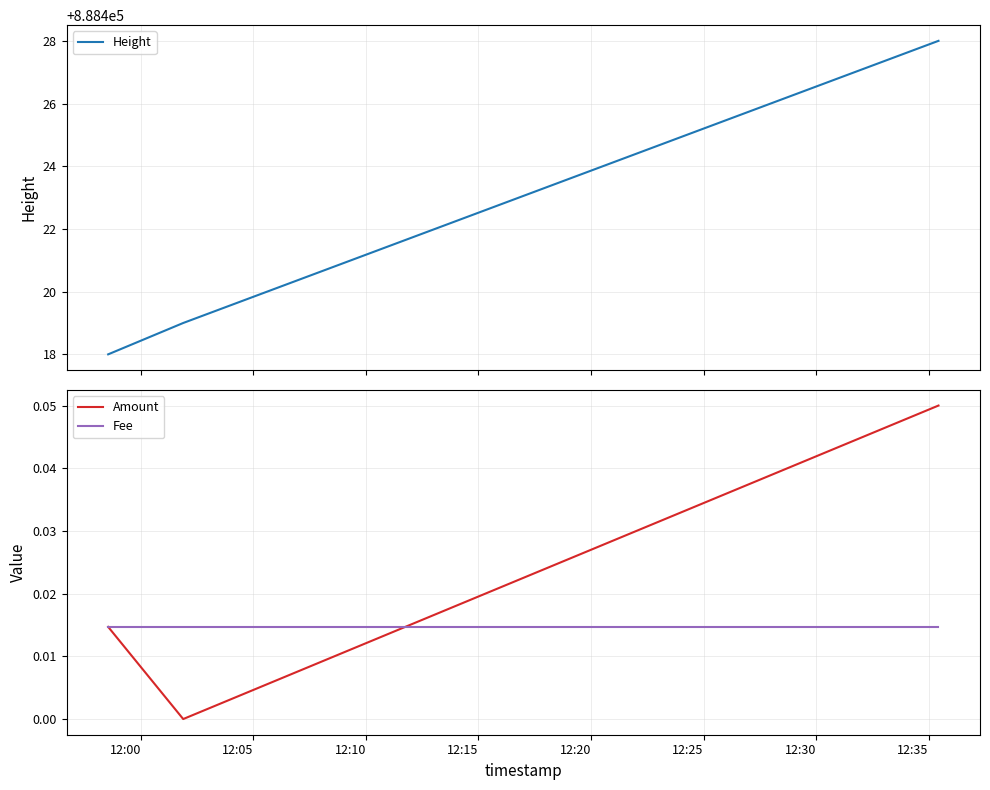

What is the minimum value for Height?

888418